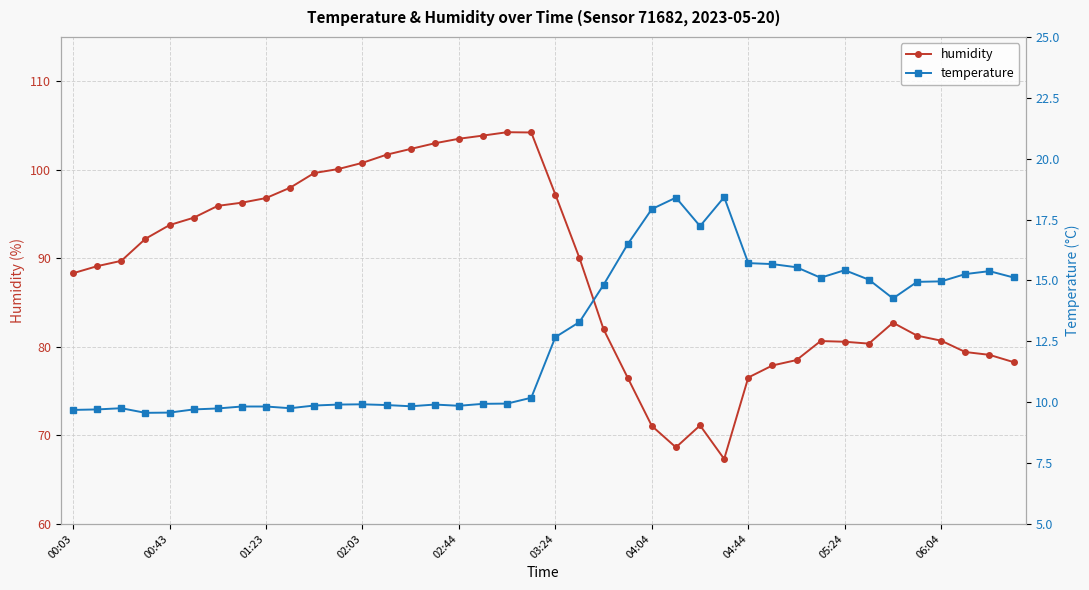

True or false: humidity has a value of 80.6 at 05:24.

True